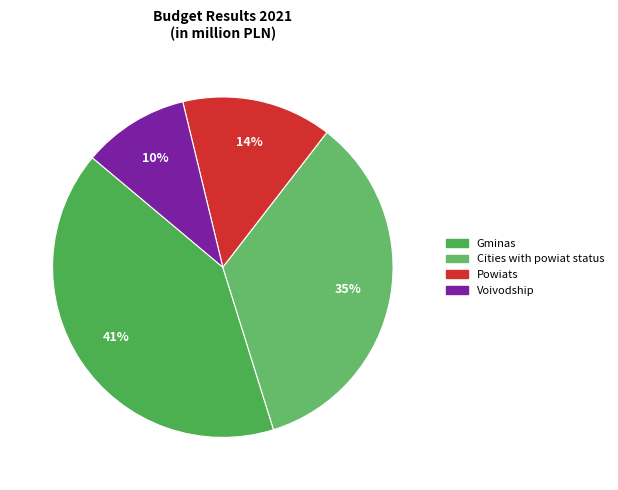

Which category has the smallest portion of the pie?

Voivodship